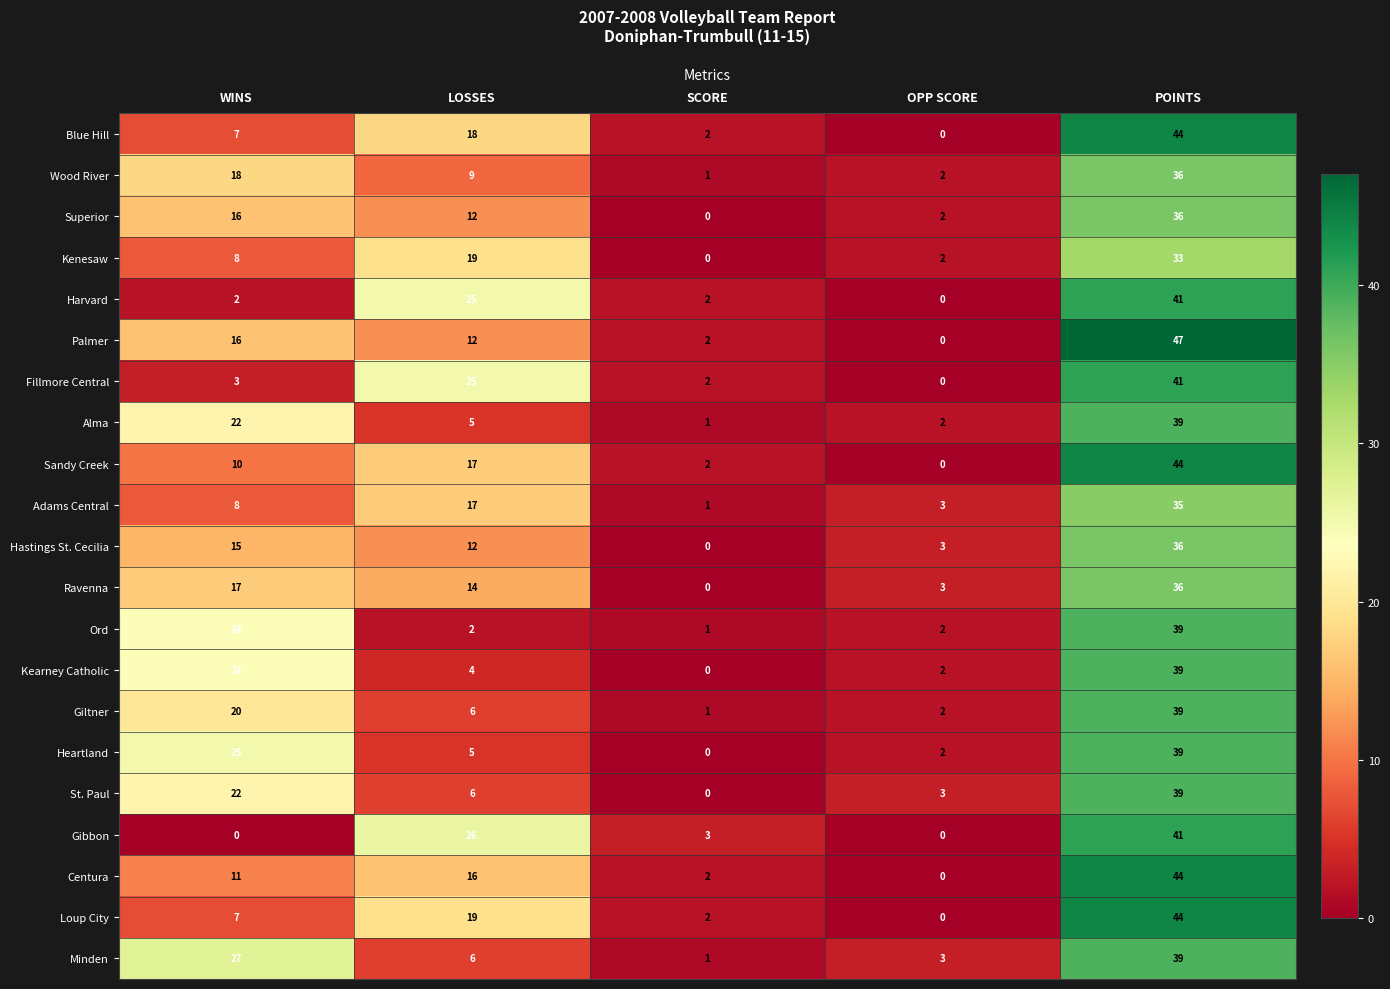

What is the sum of the Centura values at SCORE and POINTS?

46